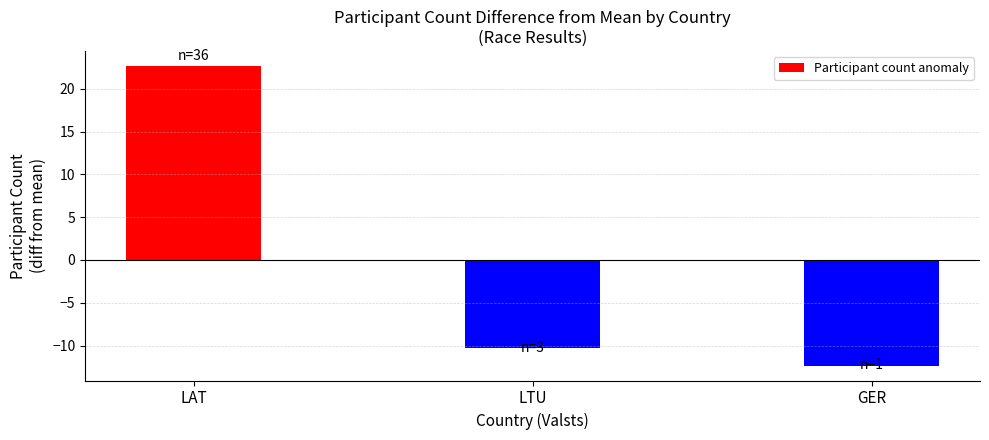

Reading left to right, list all the values displayed in this chart.

22.7	-10.3	-12.3